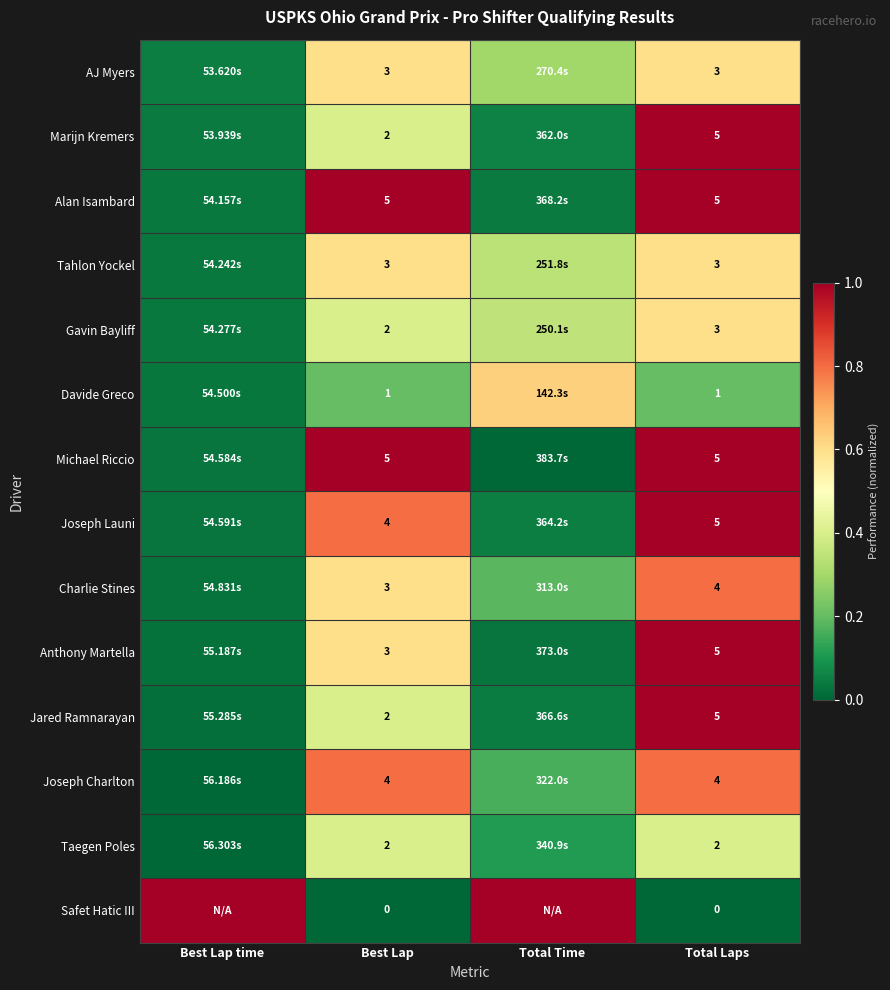

Count the Safet Hatic III values in the range 0 to 1.

4